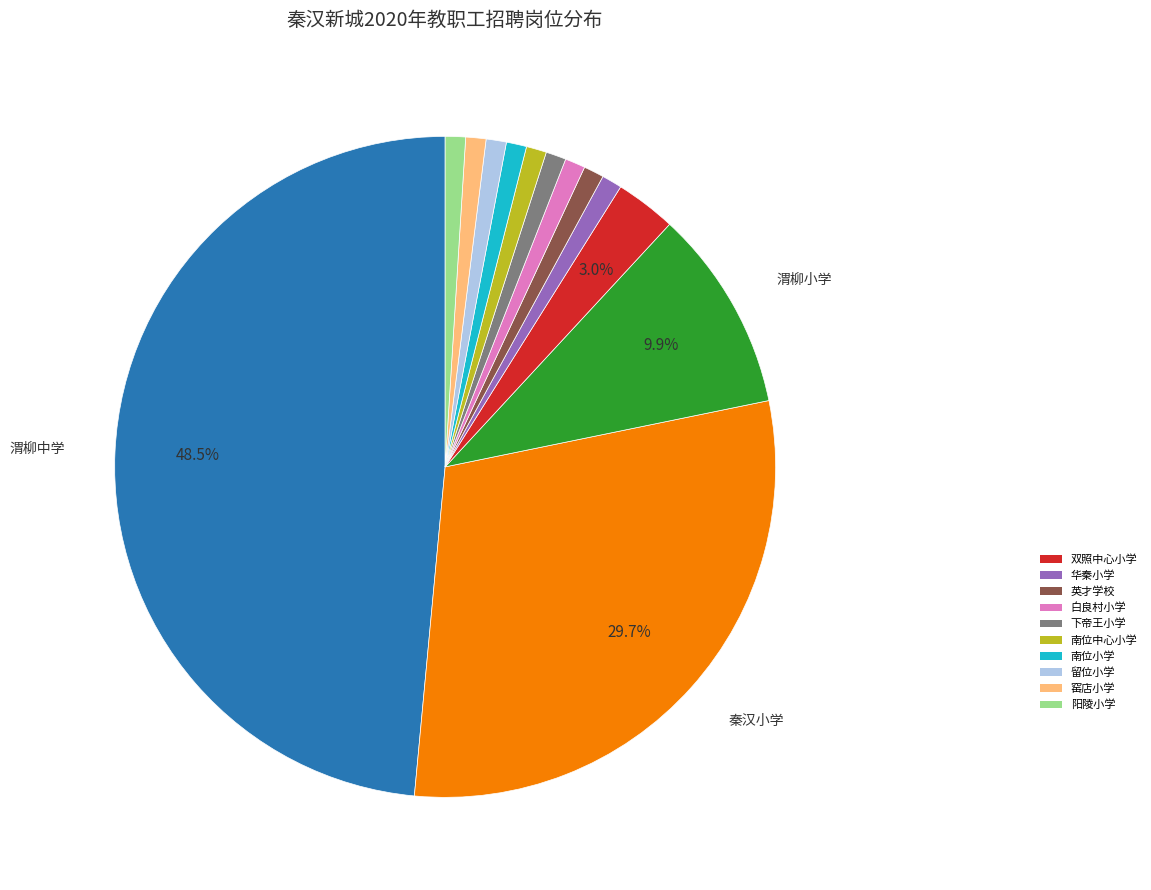

Does any single category account for the majority?

No